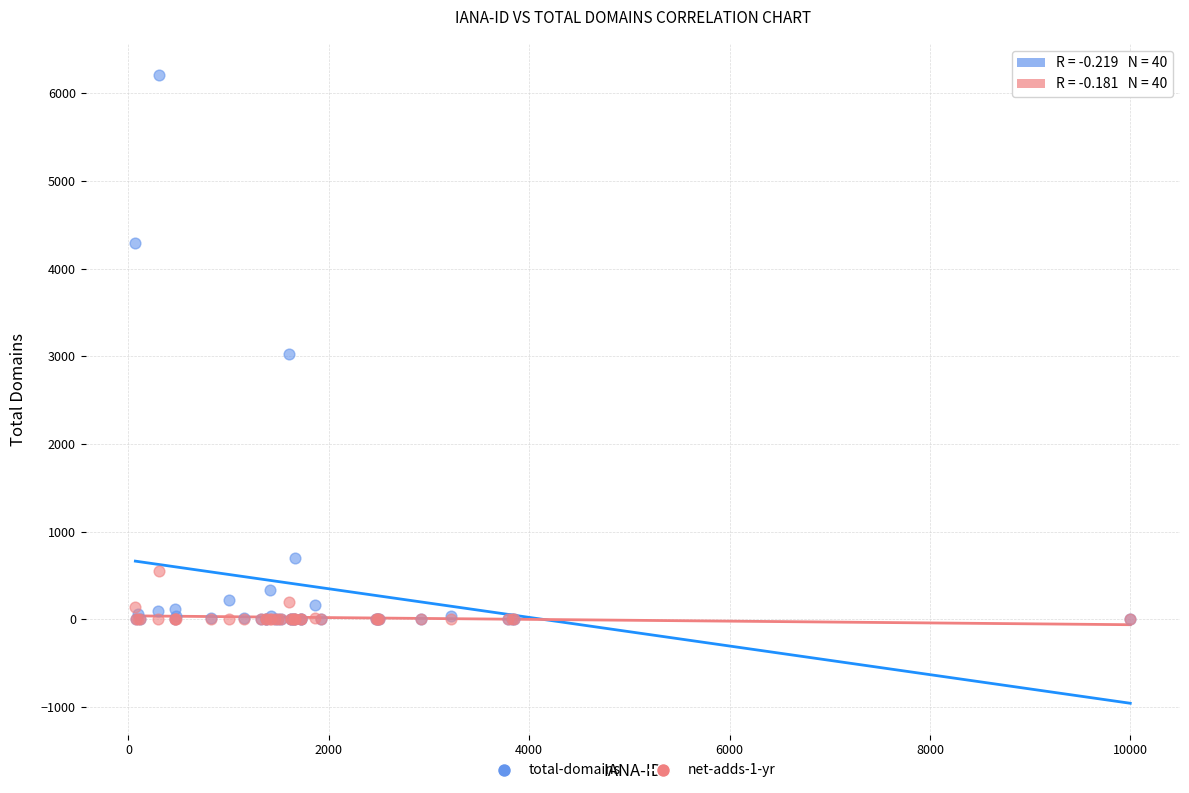

Which series contains the highest Y value?

total-domains